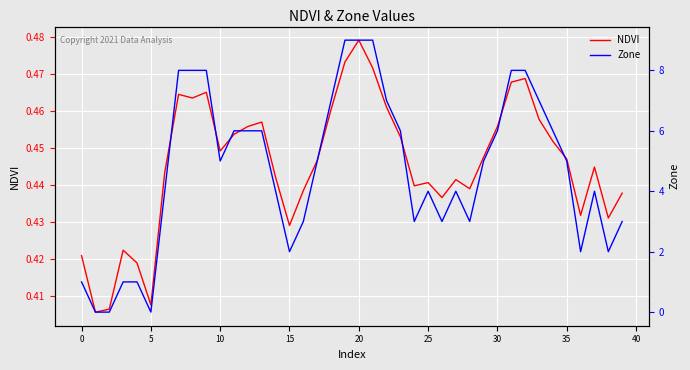

What is the value of the Zone point at the 27th from the left?

3.0